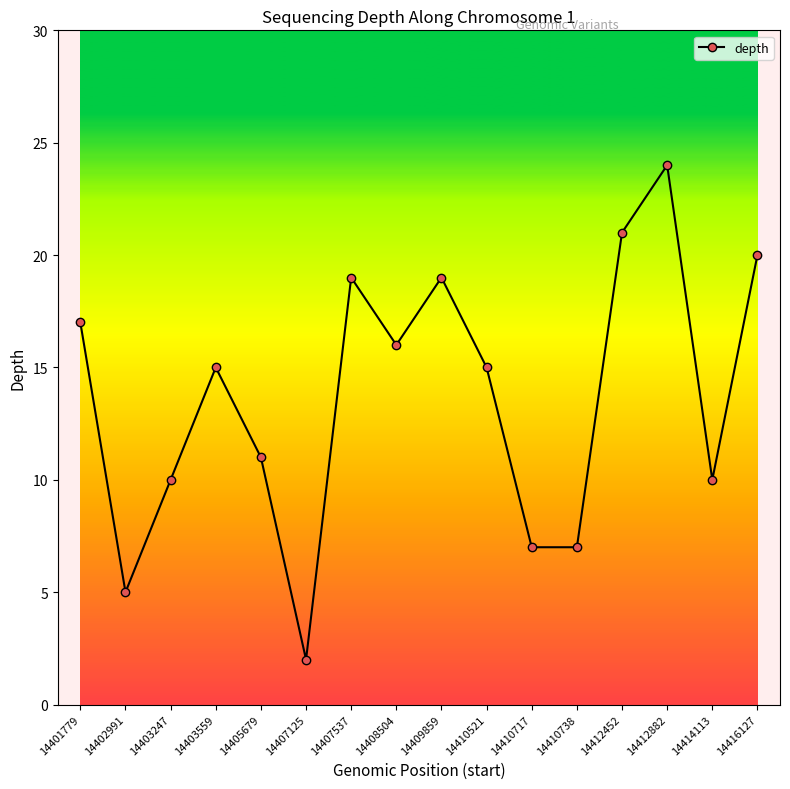

At which category does the chart reach its minimum across all series?

14407125